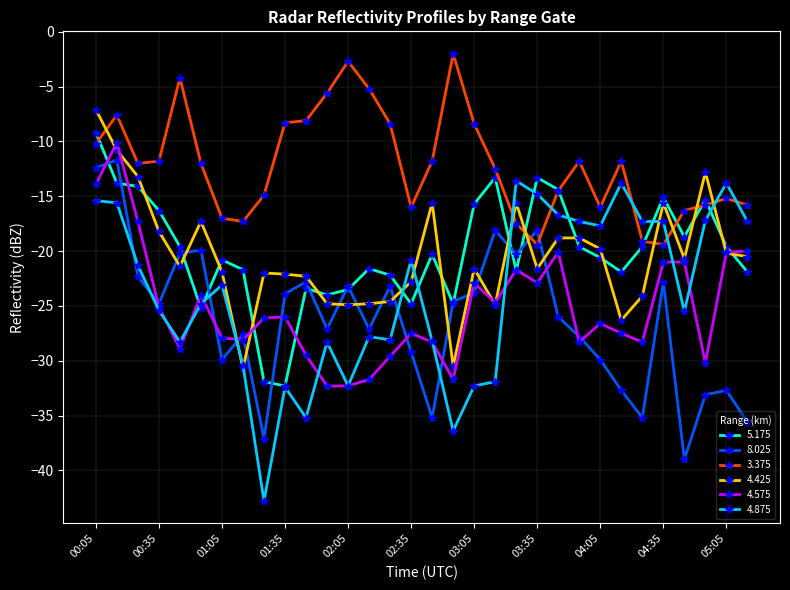

What is the sum of all 4.425 values?

-656.3